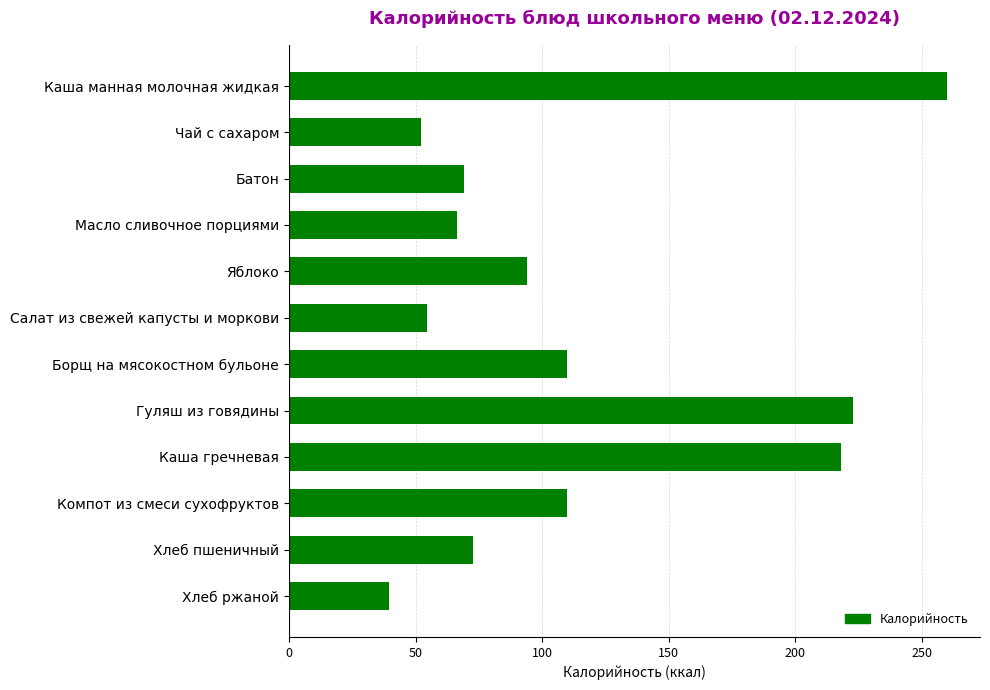

Count the number of data series in this chart.

1